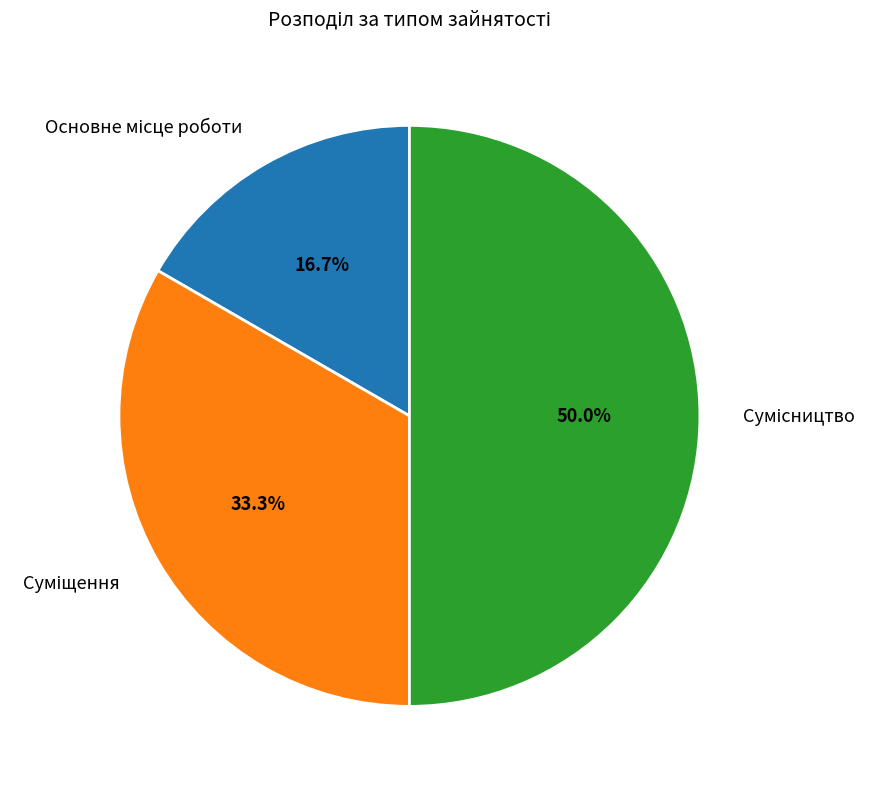

True or false: Сумісництво accounts for 50% of the total.

True